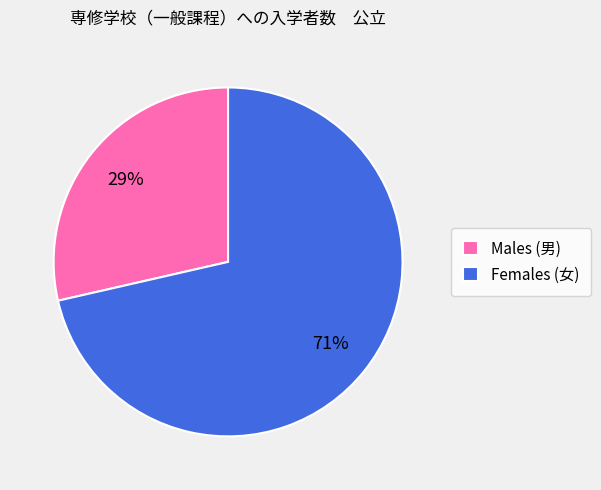

Rank the categories by value from lowest to highest.

Males (男), Females (女)